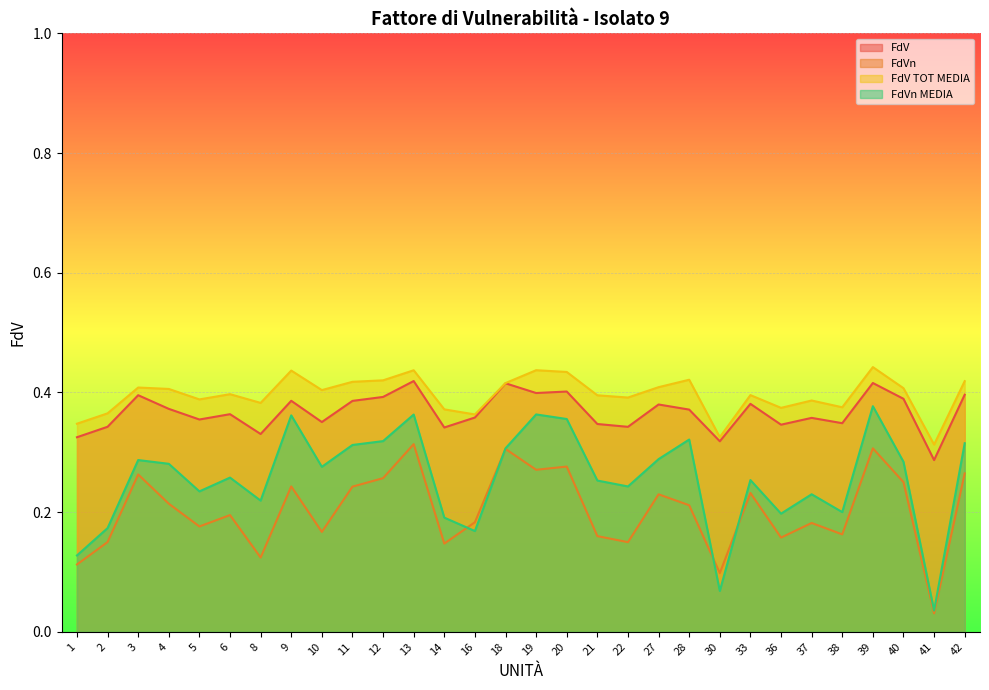

At which category does FdVn reach its first local peak?

3